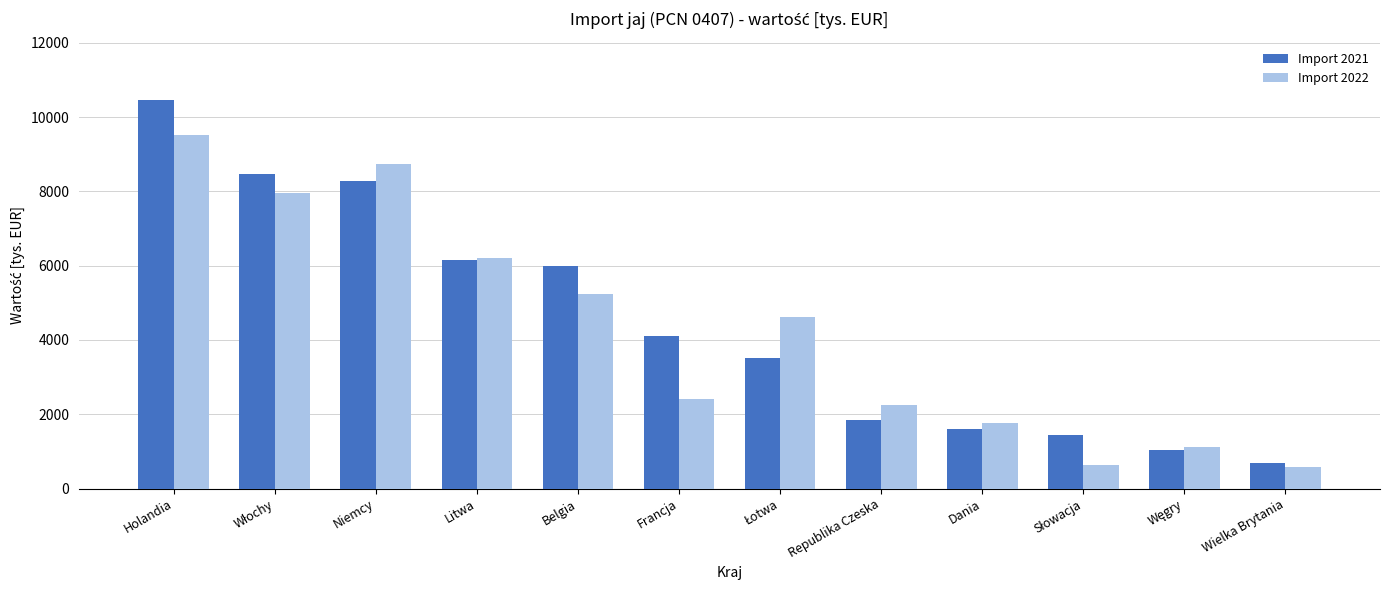

Reading left to right, extract all data points from this chart.

Import 2021: 10465.3	8470.2	8287.9	6142.7	6001.6	4106.5	3508.7	1856.1	1602.2	1454.2	1026.3	701.3
Import 2022: 9527.9	7946.7	8747.1	6206.3	5239.2	2411.0	4608.5	2246.8	1766.4	644.6	1117.9	573.1